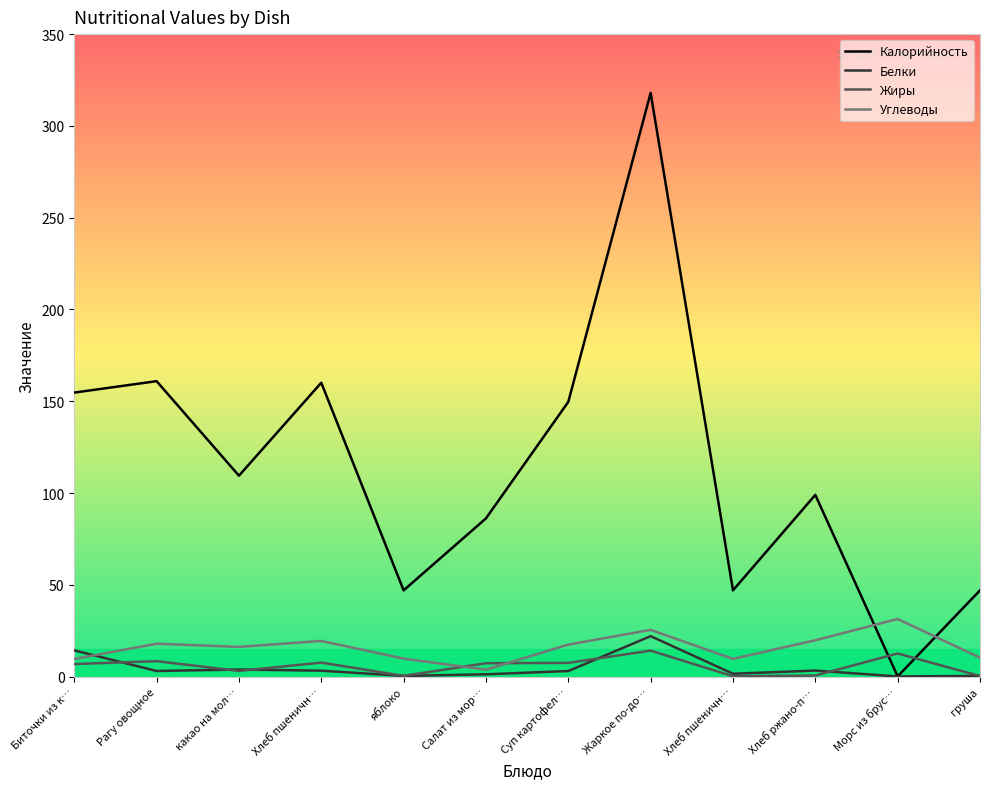

Reading right to left, list all the values displayed in this chart.

Калорийность: груша=47.0	Морс из брус…=0.1	Хлеб ржано-п…=99.0	Хлеб пшеничн…=47.0	Жаркое по-до…=318.0	Суп картофел…=149.7	Салат из мор…=86.2	яблоко=47.0	Хлеб пшеничн…=160.1	какао на мол…=109.5	Рагу овощное=160.9	Биточки из к…=154.7
Белки: груша=0.4	Морс из брус…=0.1	Хлеб ржано-п…=3.3	Хлеб пшеничн…=1.6	Жаркое по-до…=22.1	Суп картофел…=3.0	Салат из мор…=1.3	яблоко=0.4	Хлеб пшеничн…=3.2	какао на мол…=3.9	Рагу овощное=3.1	Биточки из к…=14.3
Жиры: груша=0.3	Морс из брус…=12.6	Хлеб ржано-п…=0.6	Хлеб пшеничн…=0.2	Жаркое по-до…=14.2	Суп картофел…=7.5	Салат из мор…=7.3	яблоко=0.4	Хлеб пшеничн…=7.7	какао на мол…=3.1	Рагу овощное=8.4	Биточки из к…=6.9
Углеводы: груша=10.3	Морс из брус…=31.4	Хлеб ржано-п…=19.8	Хлеб пшеничн…=9.7	Жаркое по-до…=25.5	Суп картофел…=17.4	Салат из мор…=3.8	яблоко=9.8	Хлеб пшеничн…=19.4	какао на мол…=16.2	Рагу овощное=17.9	Биточки из к…=9.6